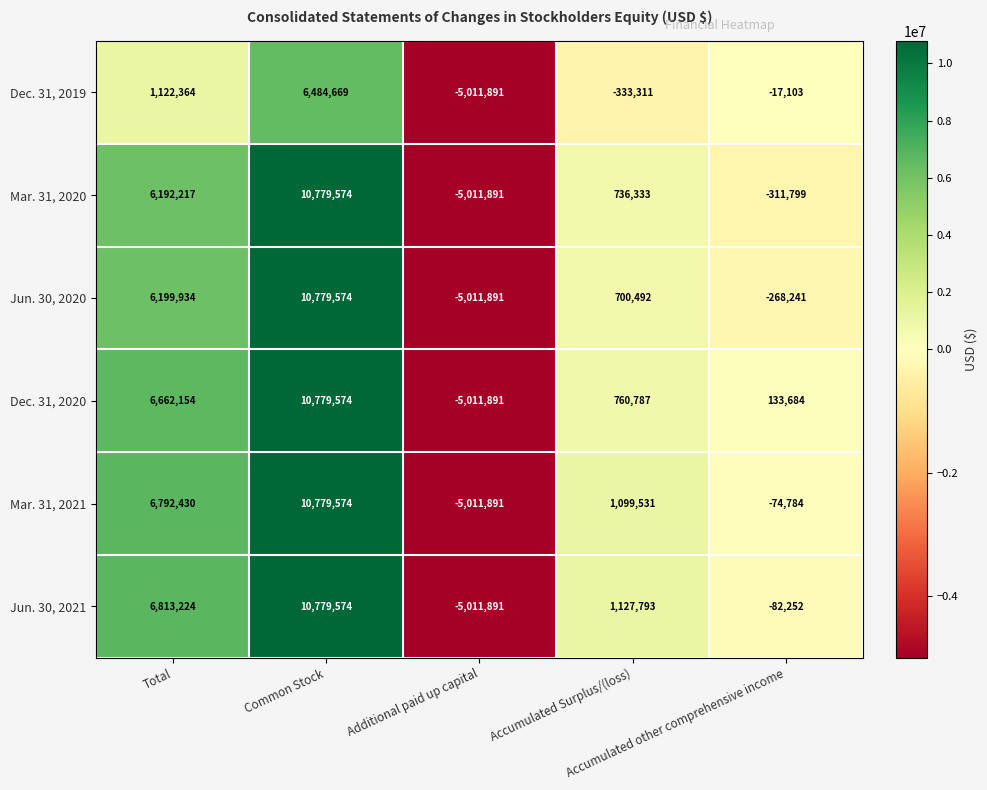

What is the highest value of the Jun. 30, 2021 series?

10779574